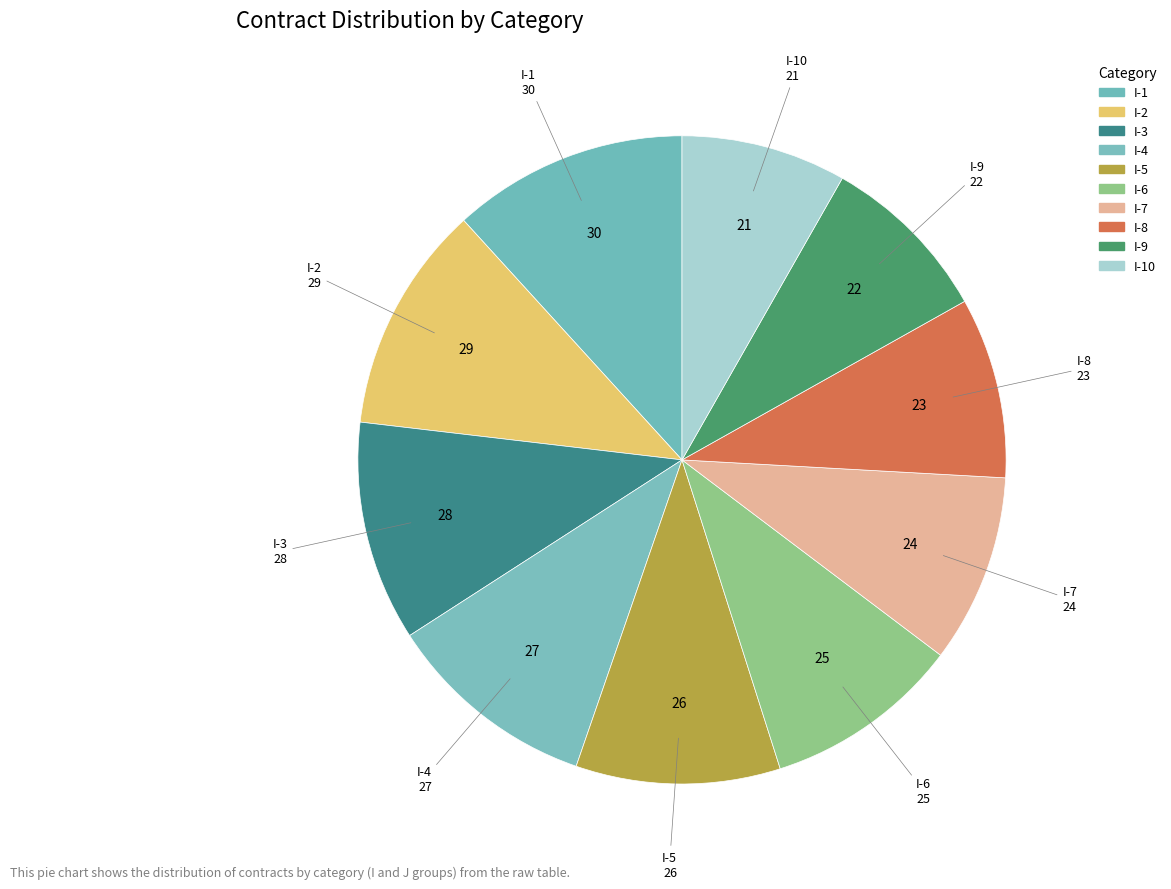

The I-9 slice represents 1% of the pie. True or false?

False